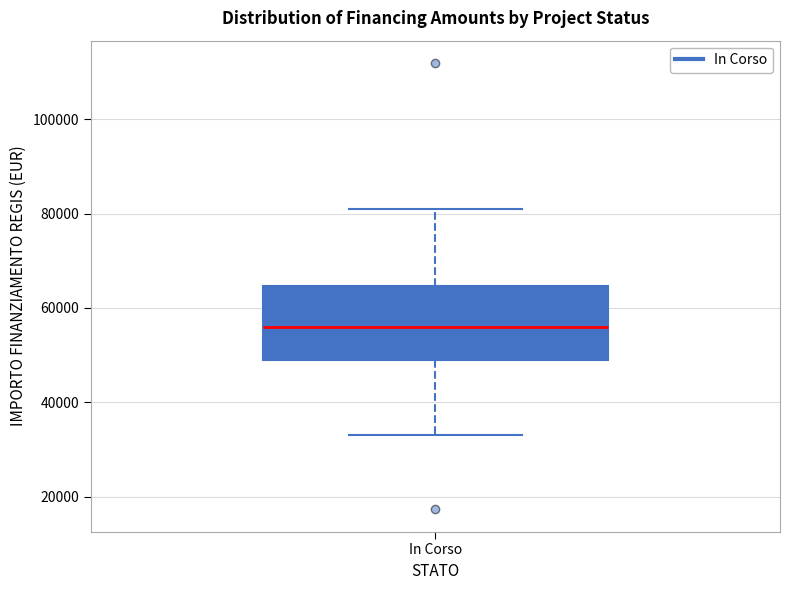

Transcribe this box plot: give where the median line is, the range the box spans, and where the two whiskers end, as read against the y-axis. The values are not printed on the chart, so give them approximately, as read against the axis.

median 56000, box 50000 to 64000, whiskers 32000 to 80000